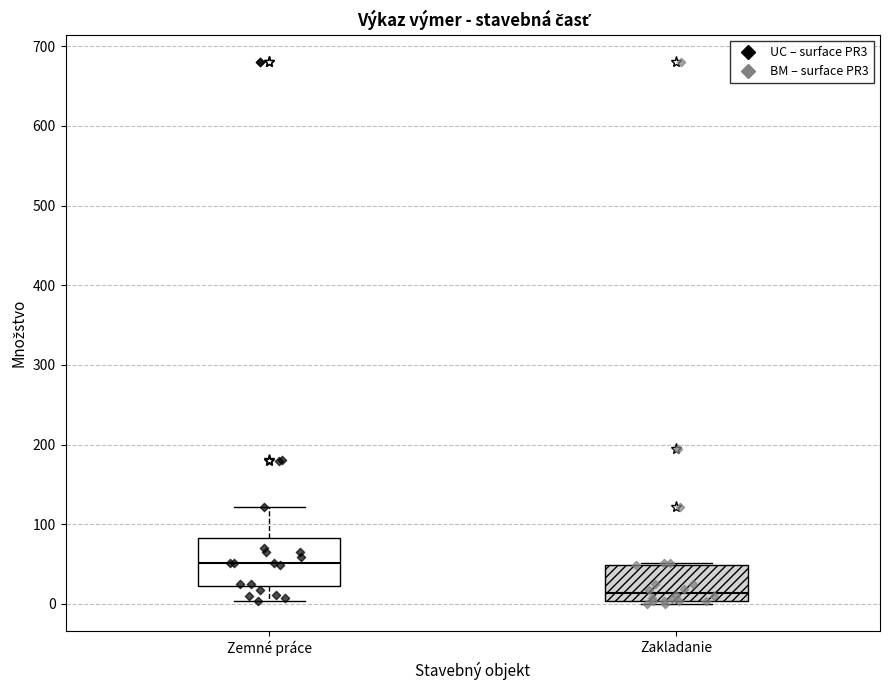

Comparing the boxes themselves (not the whiskers), which one is the tallest?

Zemné práce